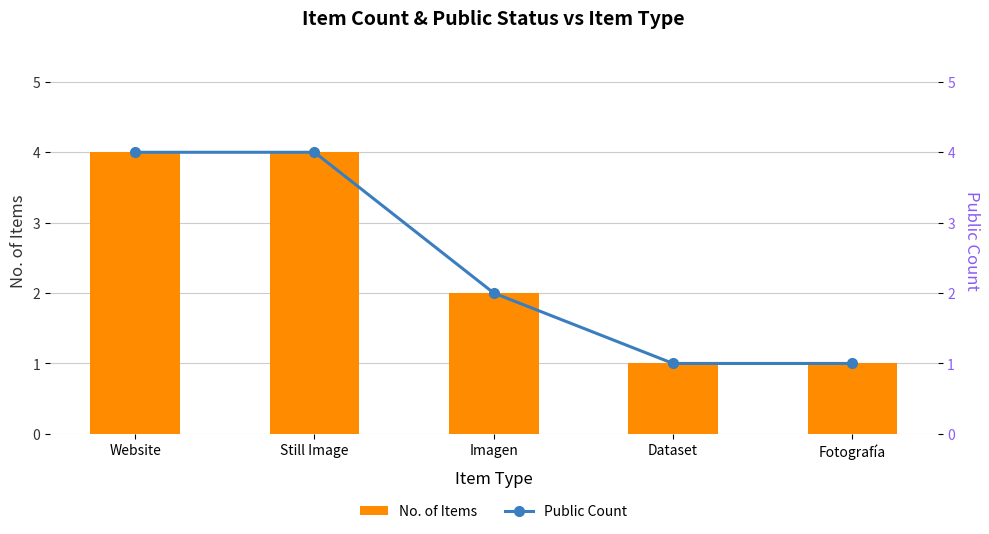

Which has a higher value, Imagen or Website?

Website